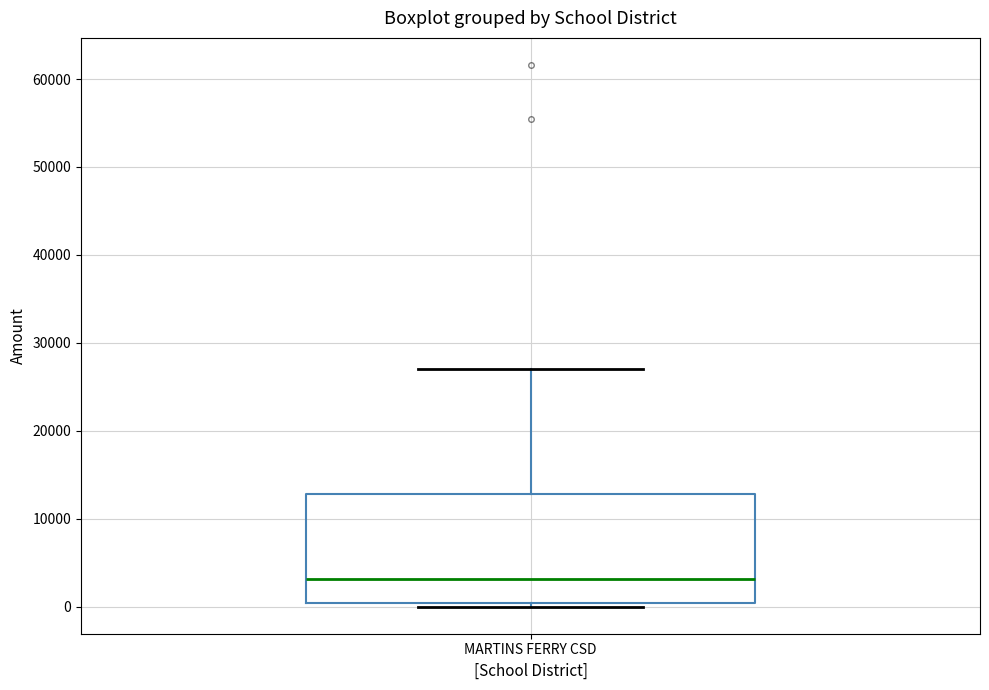

Where does the upper whisker of the box for MARTINS FERRY CSD end on the y-axis? The values are not printed on the chart, so give them approximately, as read against the axis.

27000